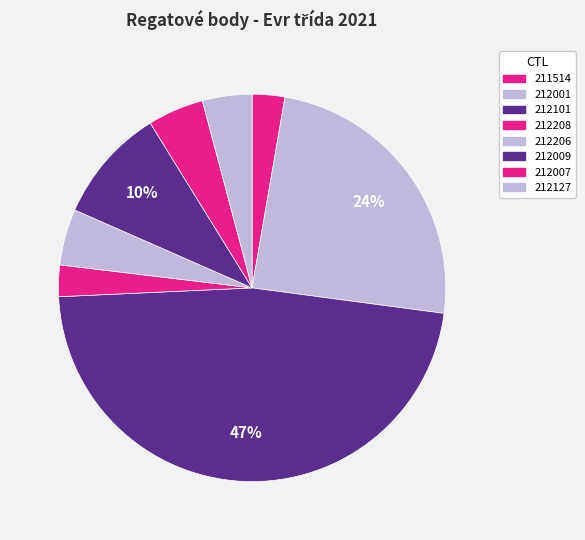

To the nearest percent, what is the average slice percentage?

12%